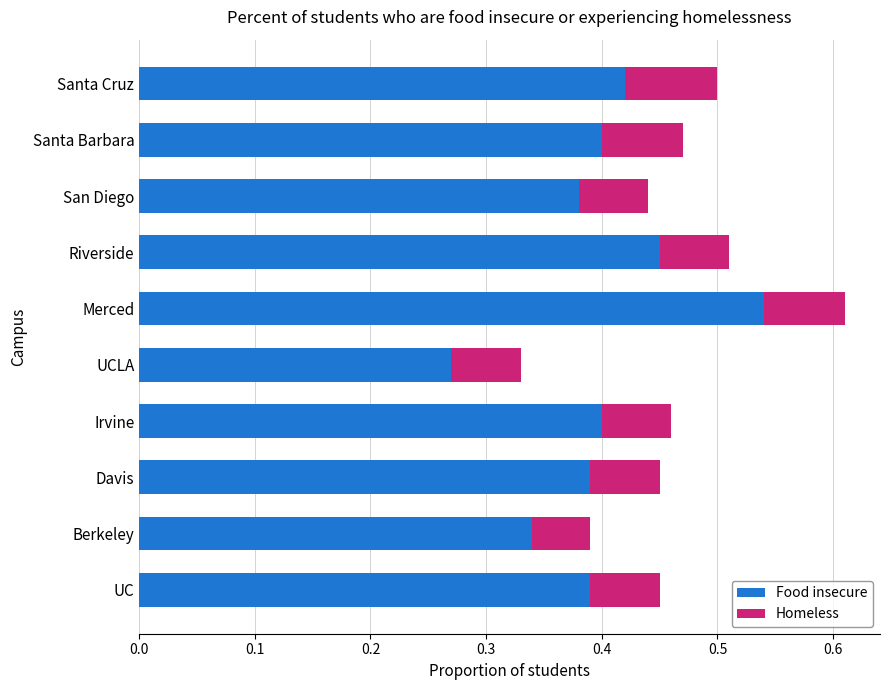

Count the Food insecure values in the range 0 to 1.

10